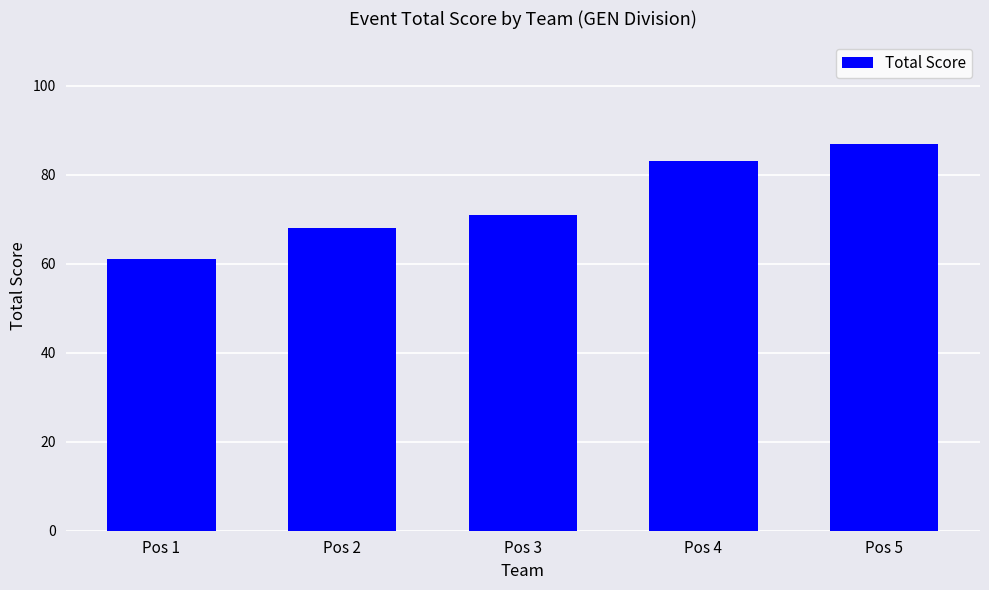

What is the sum of all values?

370